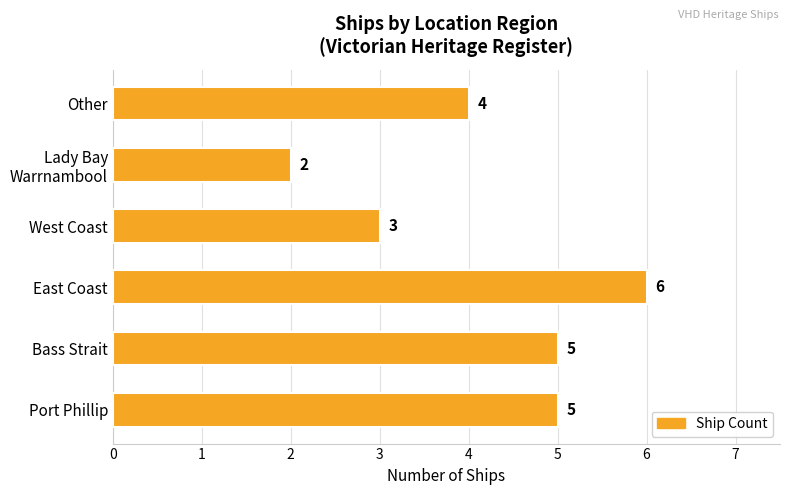

Reading bottom to top, what are all the values shown in this chart?

5	5	6	3	2	4